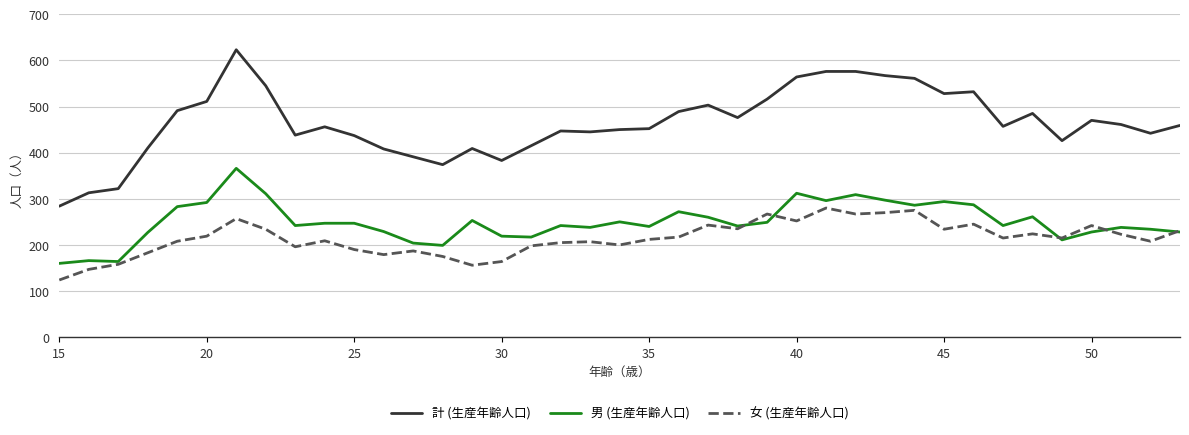

Which series has the largest total across all categories?

計 (生産年齢人口)